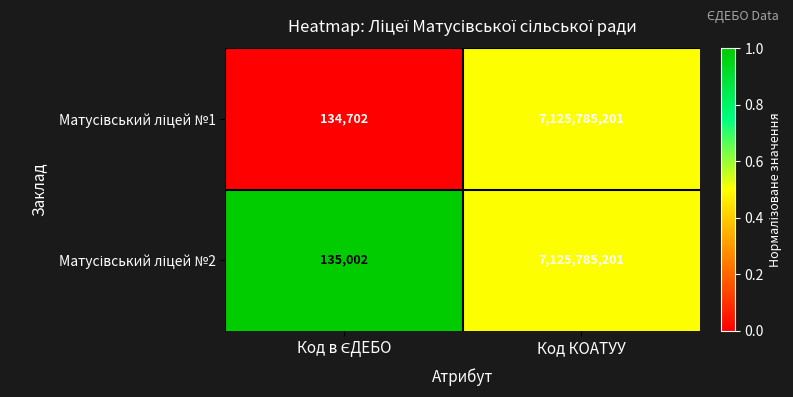

At which category is the sum across all series the highest?

Код КОАТУУ